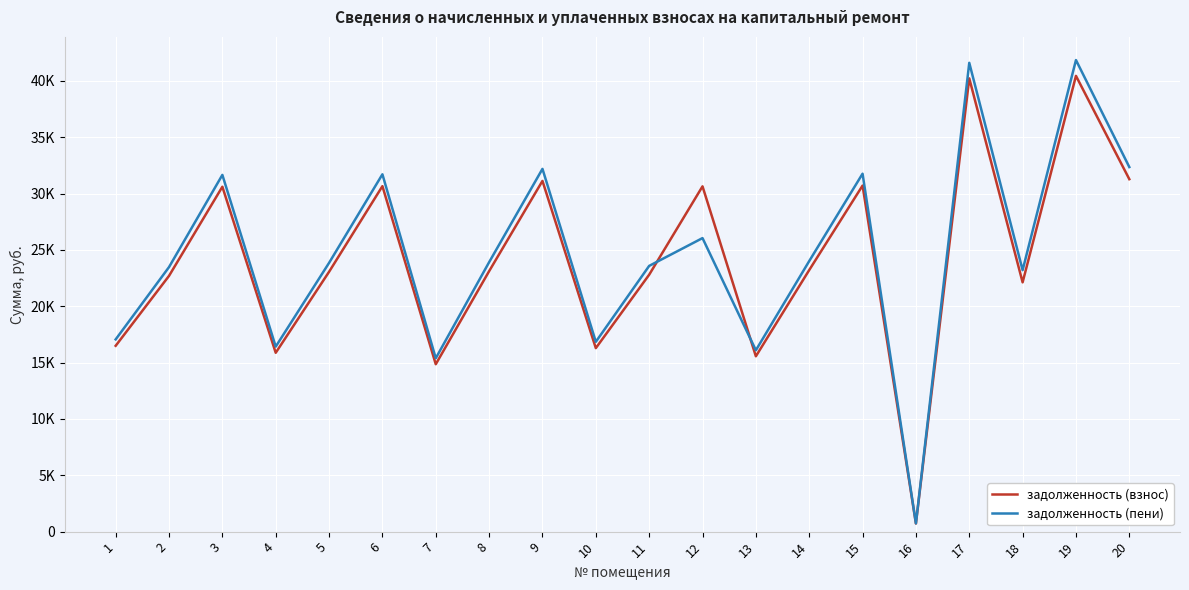

What is the value of the задолженность (взнос) point at the 17th from the left?

40228.7